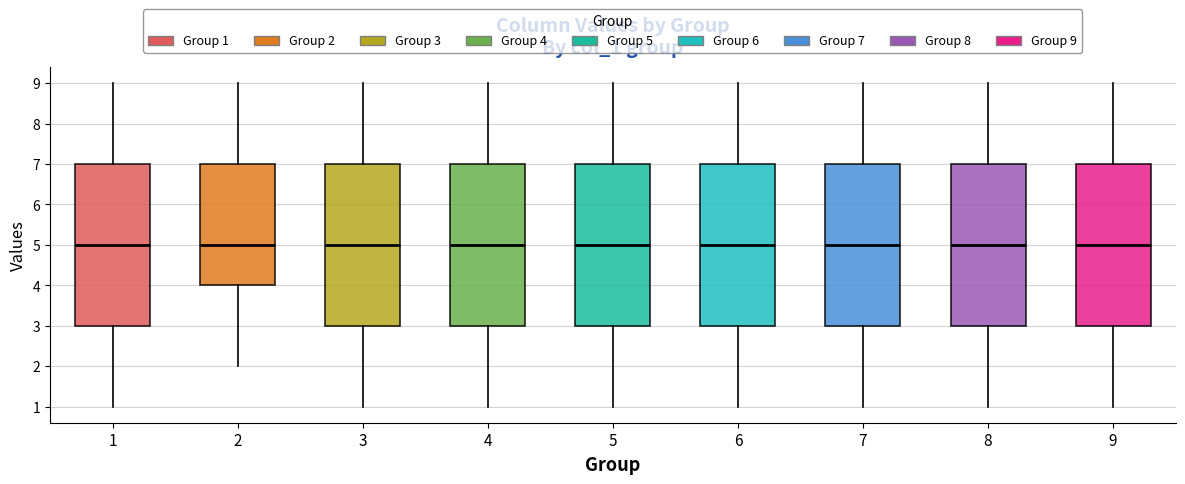

Reading left to right, read every box against the y-axis: the position of its median line, the range the box covers, and the ends of its whiskers. The values are not printed on the chart, so give them approximately, as read against the axis.

1: median 5, box 3 to 7, whiskers 1 to 9
2: median 5, box 4 to 7, whiskers 2 to 9
3: median 5, box 3 to 7, whiskers 1 to 9
4: median 5, box 3 to 7, whiskers 1 to 9
5: median 5, box 3 to 7, whiskers 1 to 9
6: median 5, box 3 to 7, whiskers 1 to 9
7: median 5, box 3 to 7, whiskers 1 to 9
8: median 5, box 3 to 7, whiskers 1 to 9
9: median 5, box 3 to 7, whiskers 1 to 9